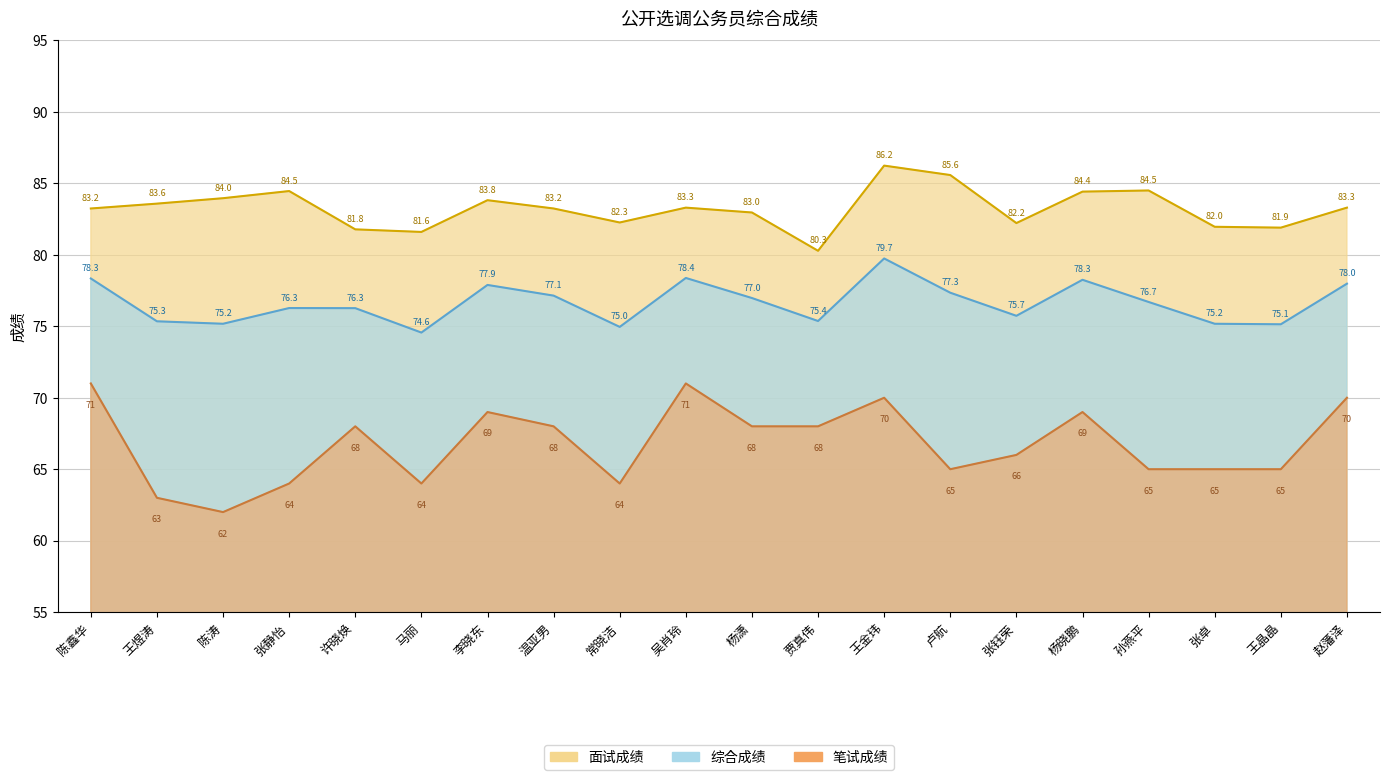

At 马丽, list the series in order from largest to smallest.

面试成绩, 综合成绩, 笔试成绩